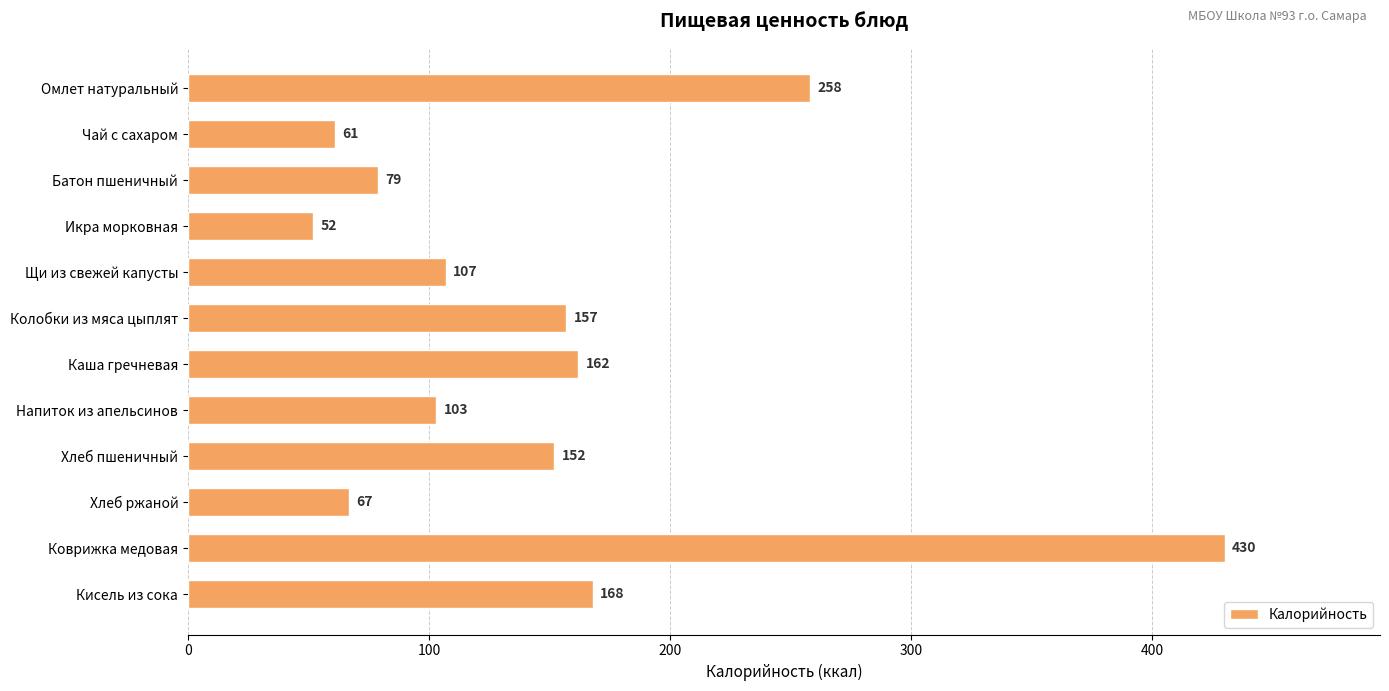

Which category has the lowest value across all series?

Икра морковная